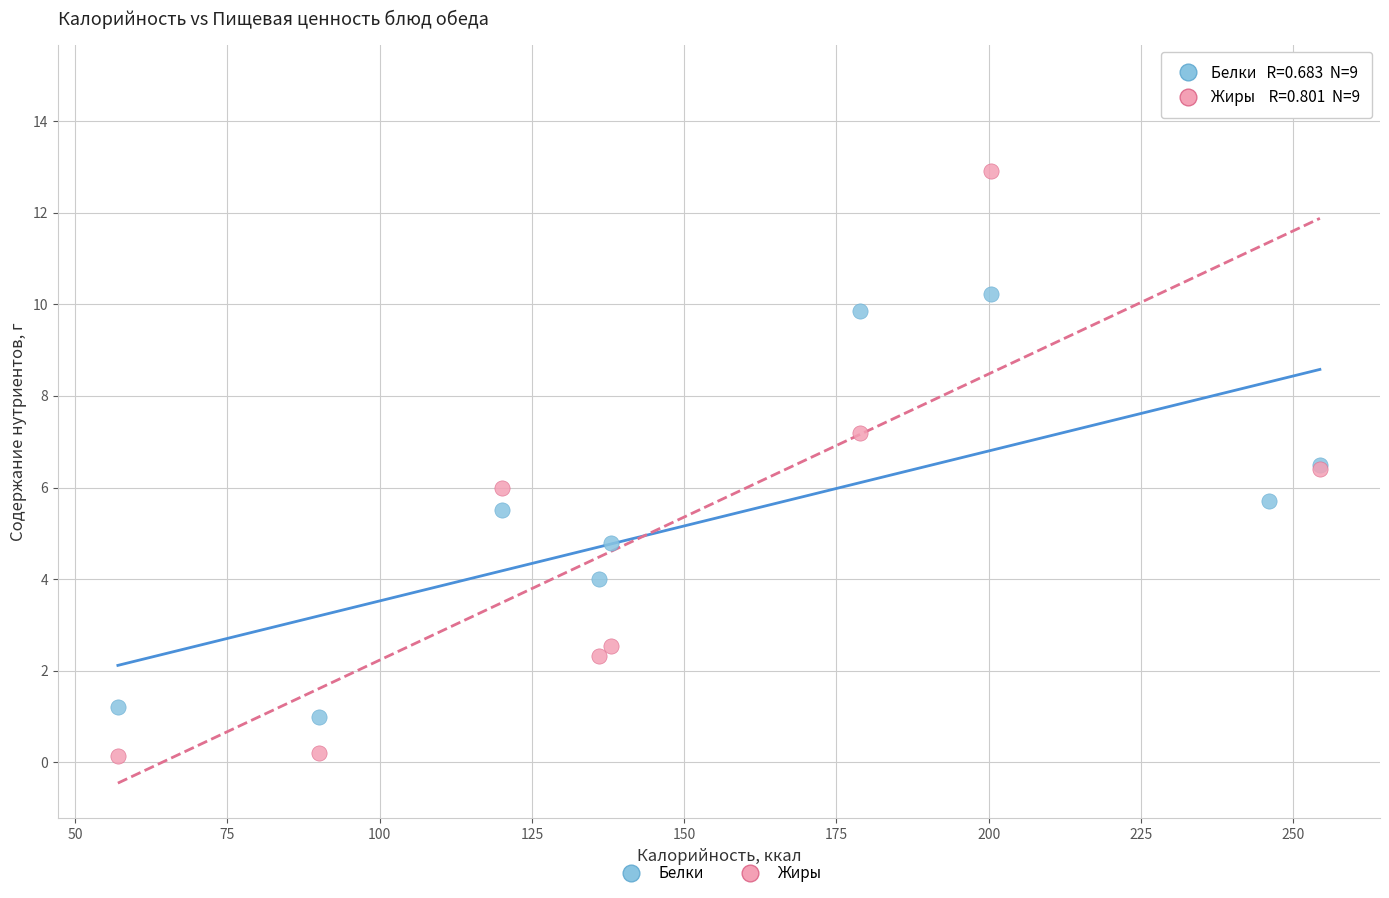

Which series reaches the maximum Y coordinate?

Жиры